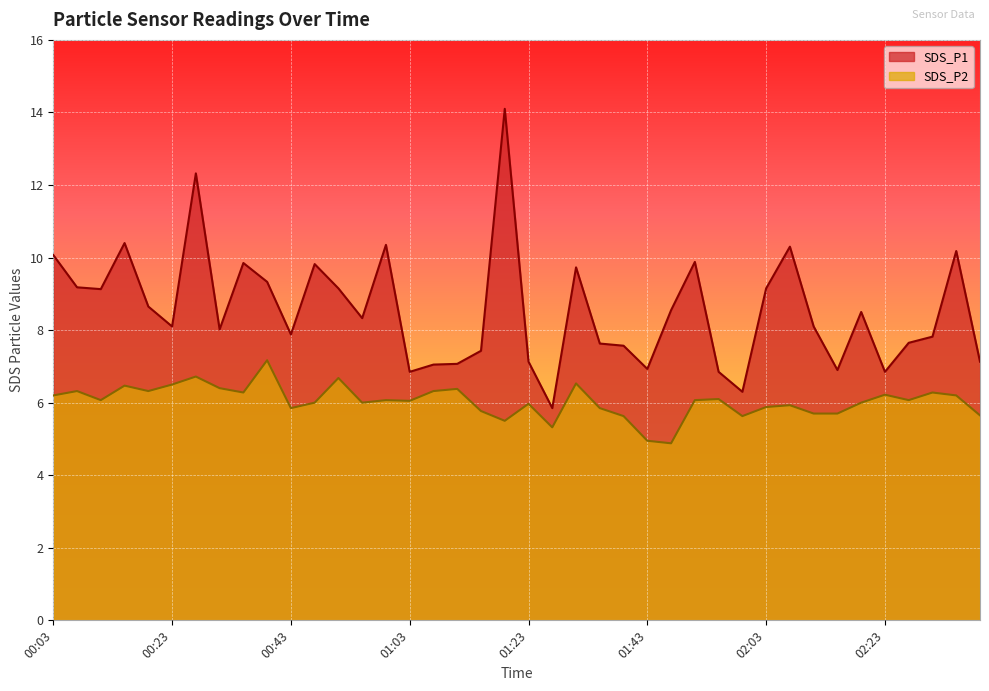

How many interior local valleys does the SDS_P1 series have?

11